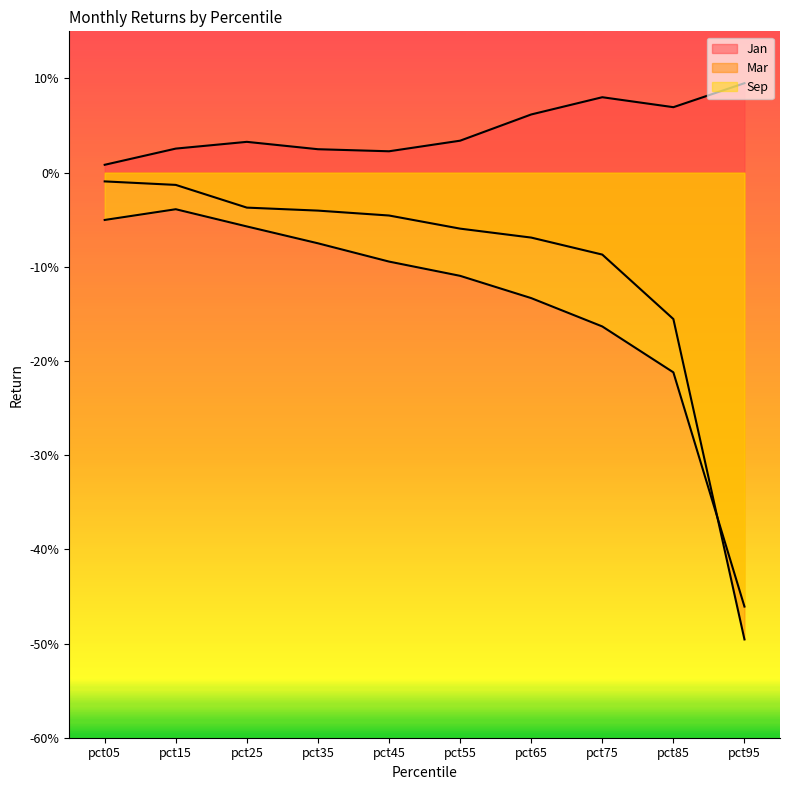

At how many categories does at least one series exceed 0?

10